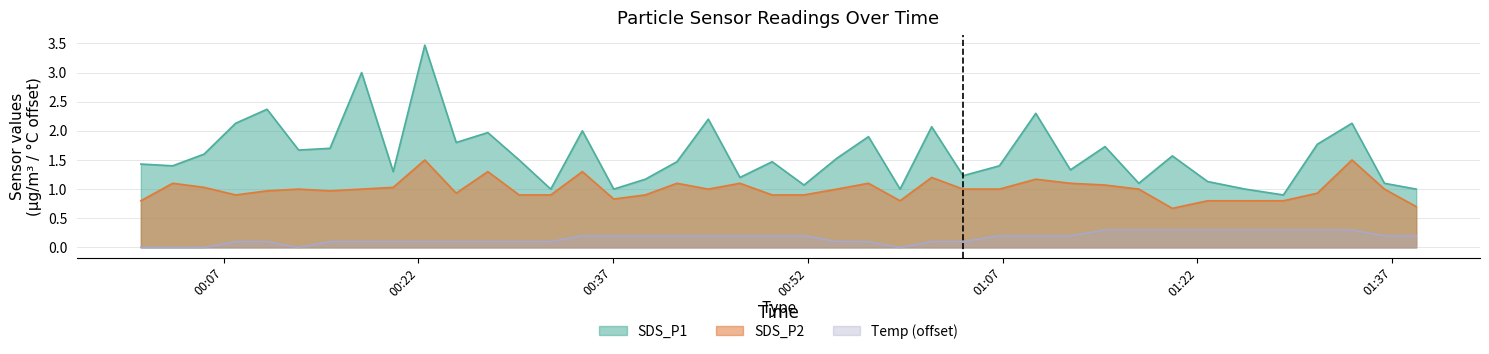

The value of SDS_P1 at 2023/05/11 01:22:47 is 1.5. True or false?

False